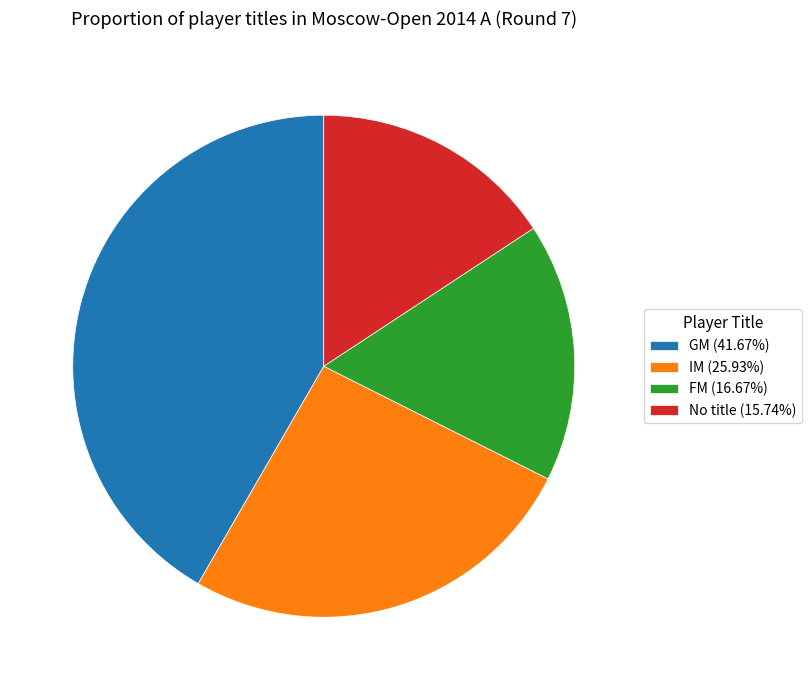

Combined, do GM (41.67%) and FM (16.67%) account for over 50%?

Yes